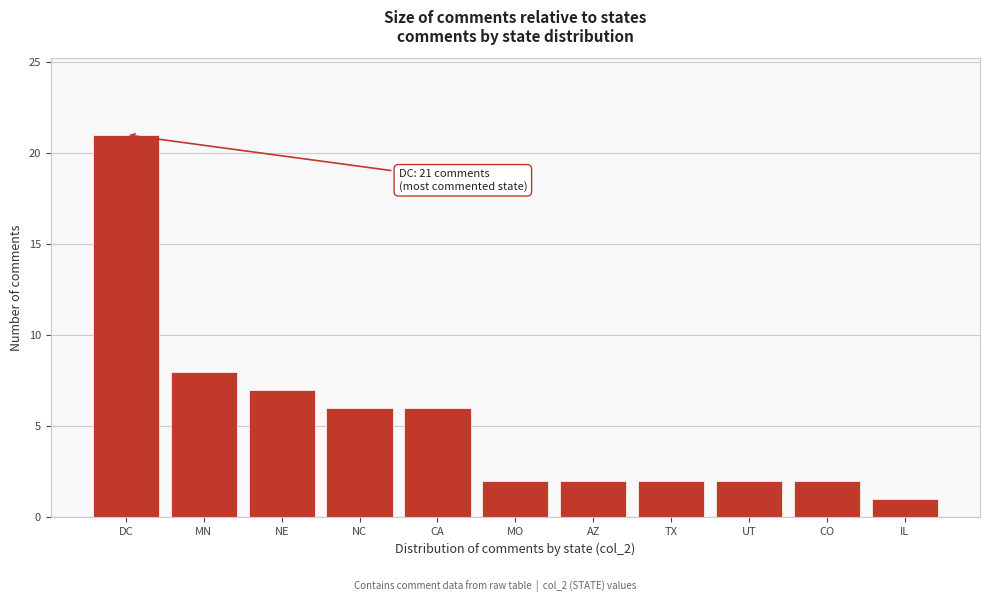

Reading right to left, extract all data points from this chart.

IL=1	CO=2	UT=2	TX=2	AZ=2	MO=2	CA=6	NC=6	NE=7	MN=8	DC=21